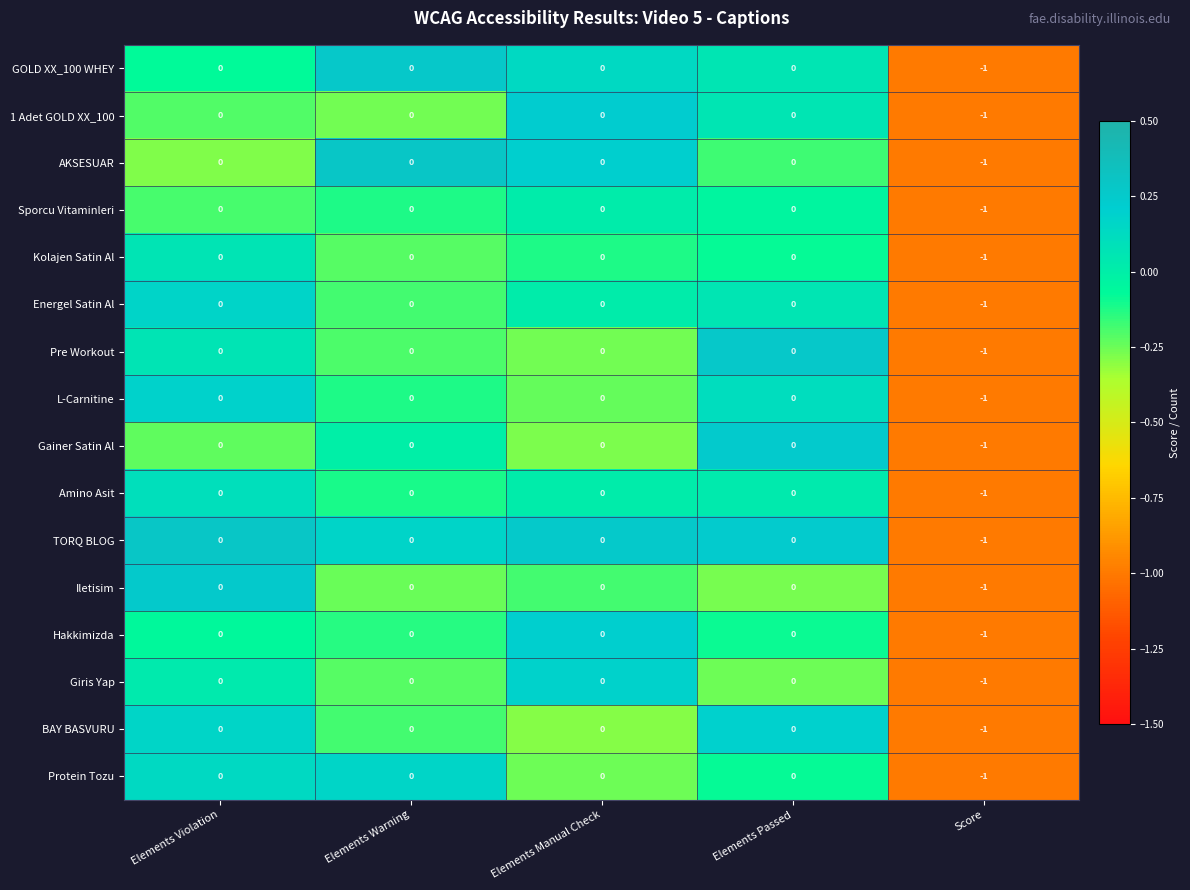

Which label corresponds to the smallest value in the chart?

Score